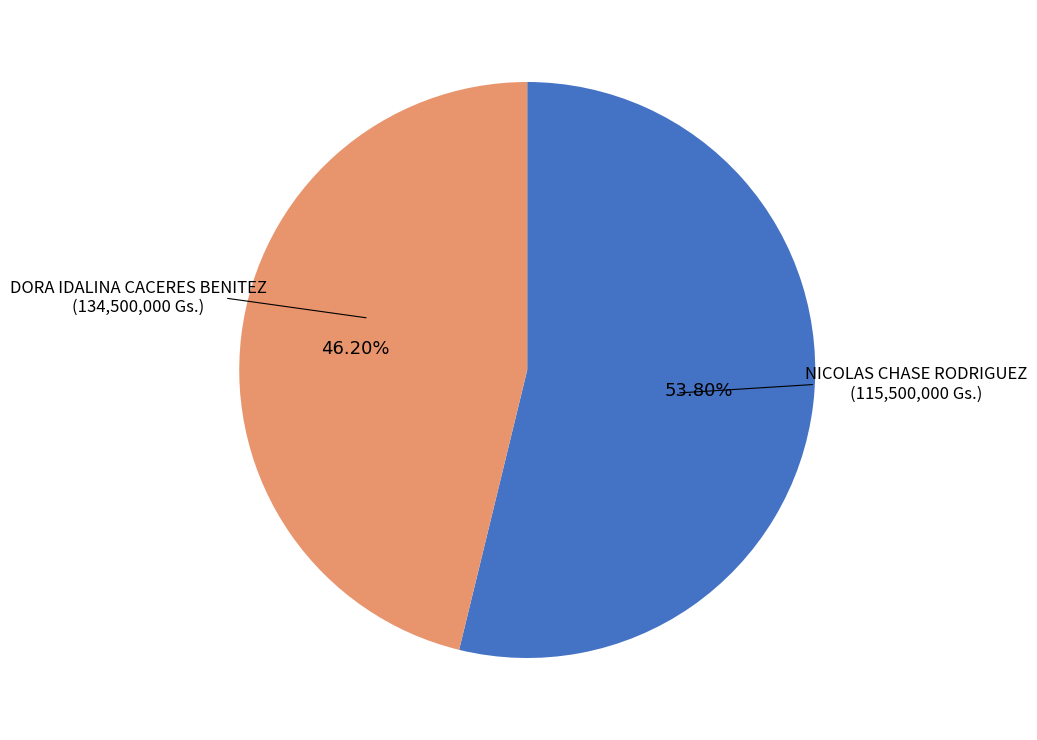

How many segments does this pie chart have?

2